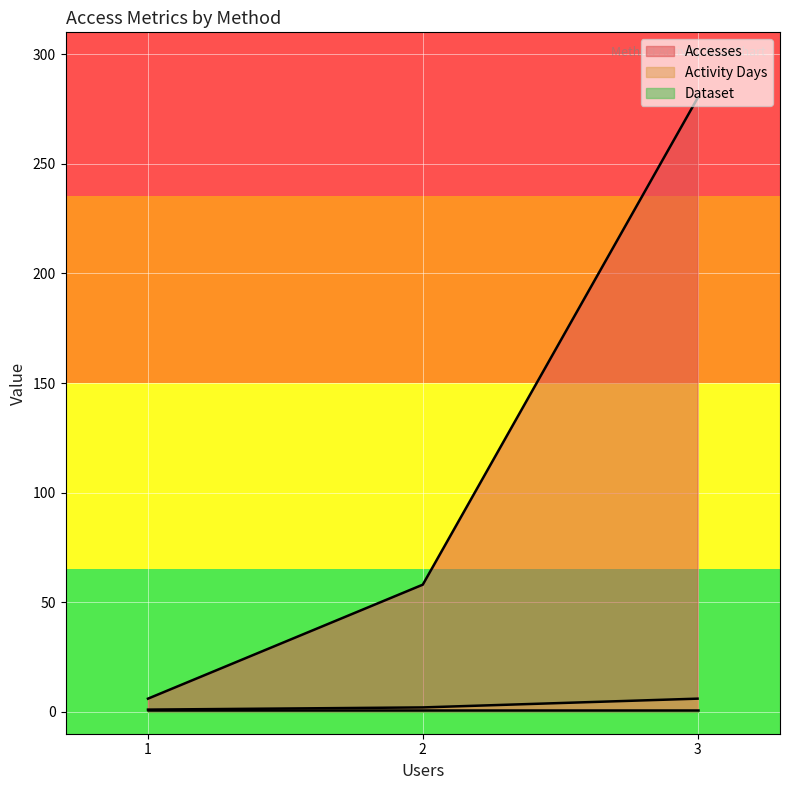

At which category is the sum across all series the highest?

3